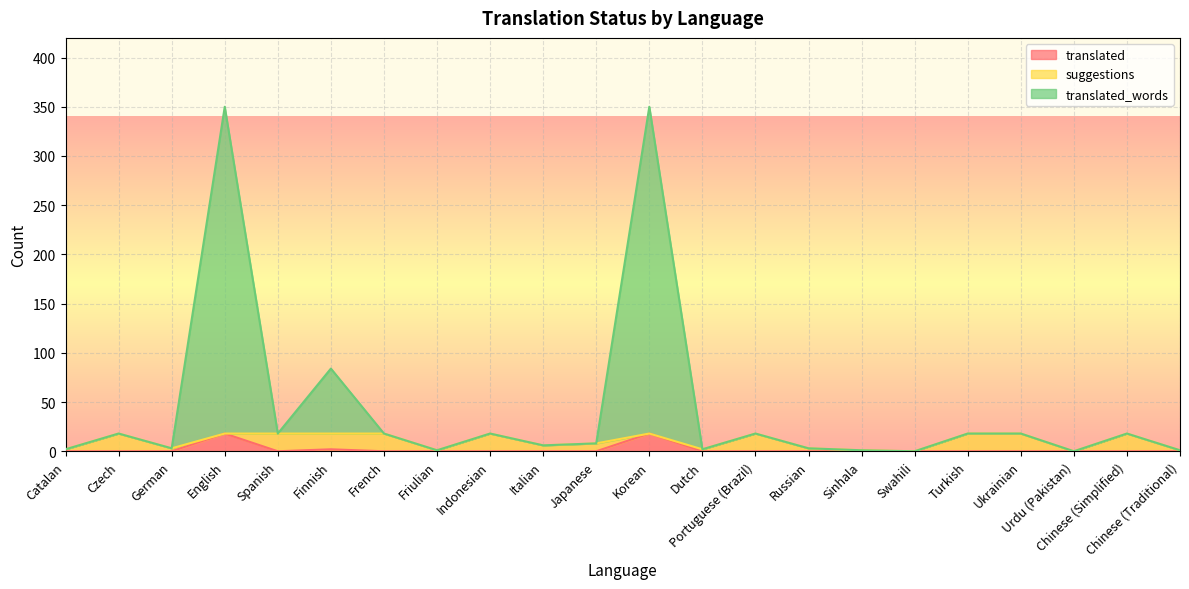

How many lines are shown in the chart?

3